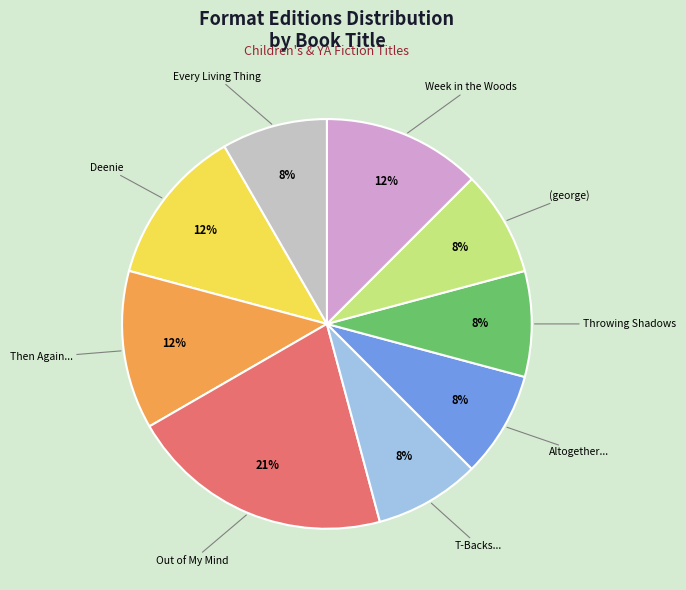

How many segments does this pie chart have?

9